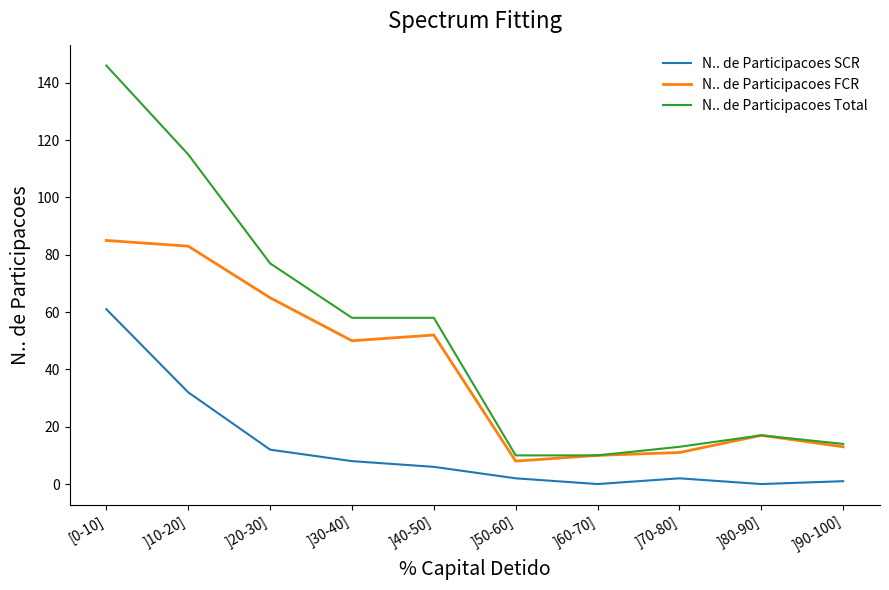

At which label is N.. de Participacoes FCR closest to 46?

]30-40]